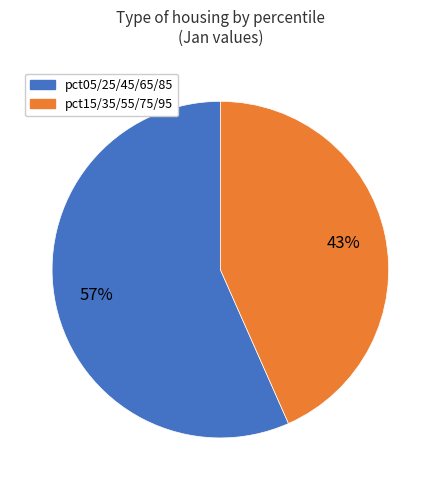

Is there a majority slice in this chart?

Yes